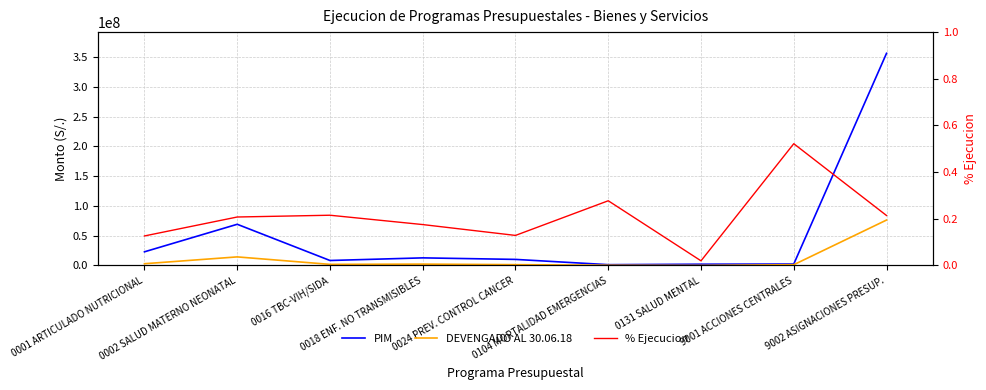

How many data points does each series have?

9